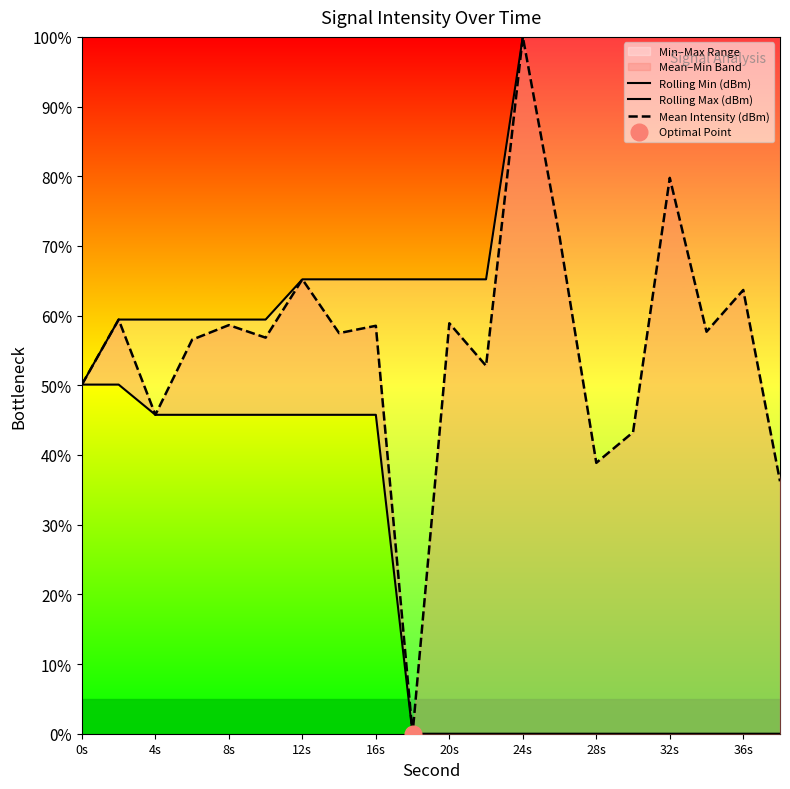

Is this an area chart (filled region under the line)?

No